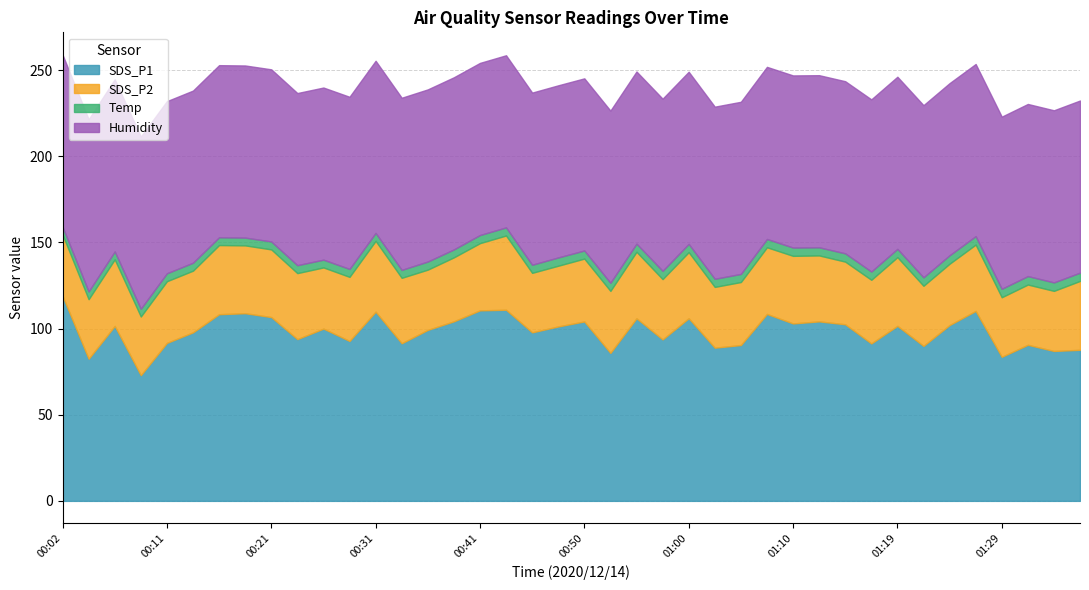

Is it true that Temp equals 4.9 at 01:27?

True